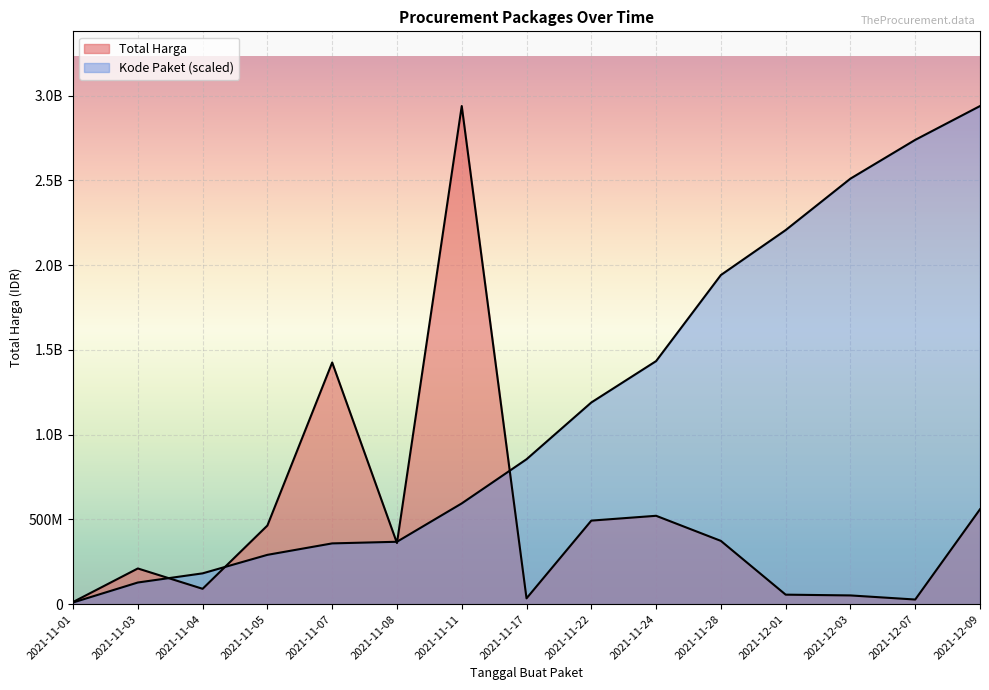

The Total Harga series shows 521459200.0 at 2021-11-24. True or false?

True